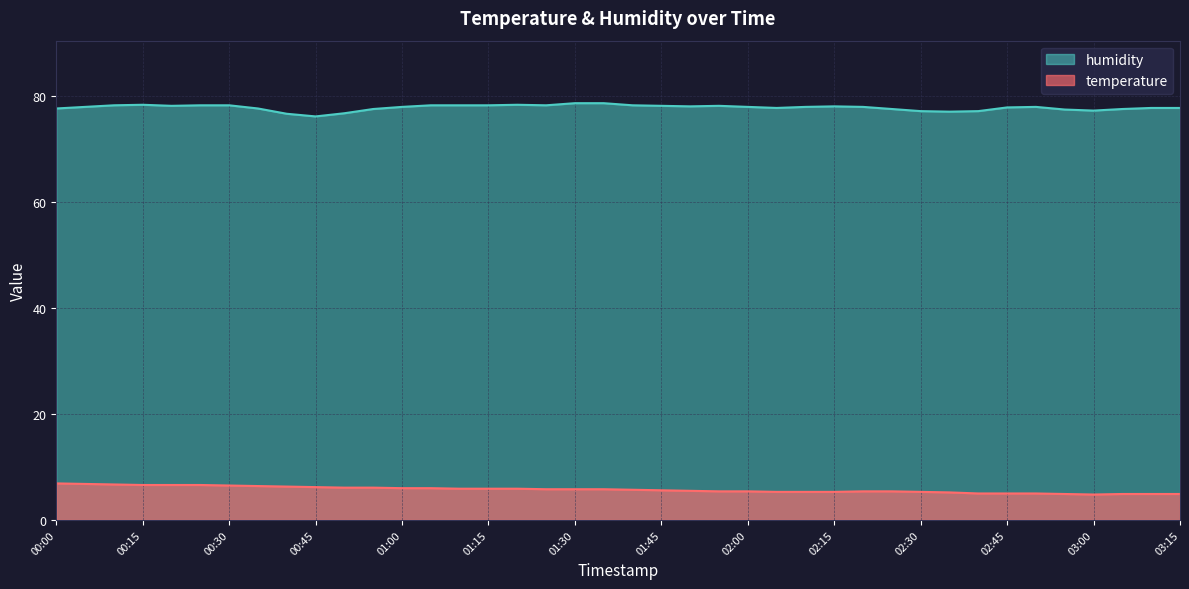

Reading right to left, extract all data points from this chart.

temperature: 4.9	4.9	4.9	4.8	4.9	5.0	5.0	5.0	5.2	5.3	5.4	5.4	5.3	5.3	5.3	5.4	5.4	5.5	5.6	5.7	5.8	5.8	5.8	5.9	5.9	5.9	6.0	6.0	6.1	6.1	6.2	6.3	6.4	6.5	6.6	6.6	6.6	6.7	6.8	6.9
humidity: 77.8	77.8	77.6	77.3	77.5	78.0	77.9	77.2	77.1	77.2	77.6	78.0	78.1	78.0	77.8	78.0	78.2	78.1	78.2	78.3	78.7	78.7	78.3	78.4	78.3	78.3	78.3	78.0	77.6	76.8	76.2	76.7	77.7	78.3	78.3	78.2	78.4	78.3	78.0	77.7